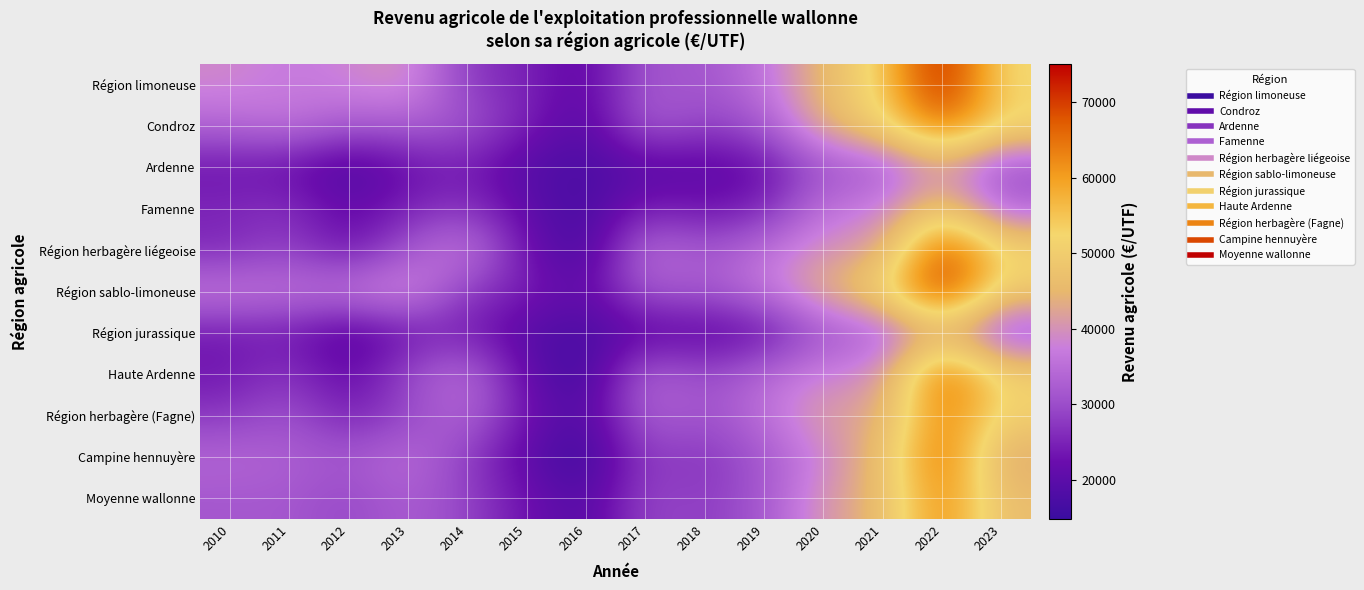

What is the minimum value shown in the chart?

14782